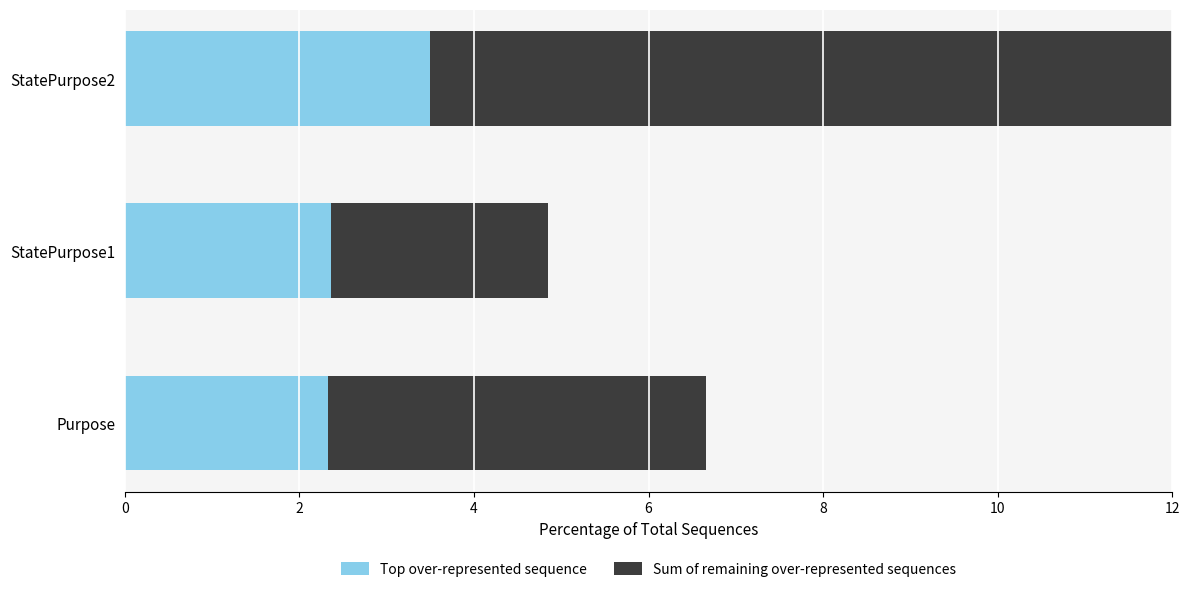

Read the Top over-represented sequence value at Purpose.

2.3